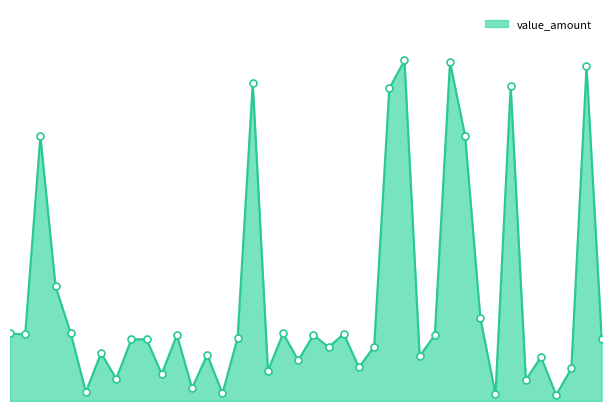

Is this an area chart (filled region under the line)?

Yes